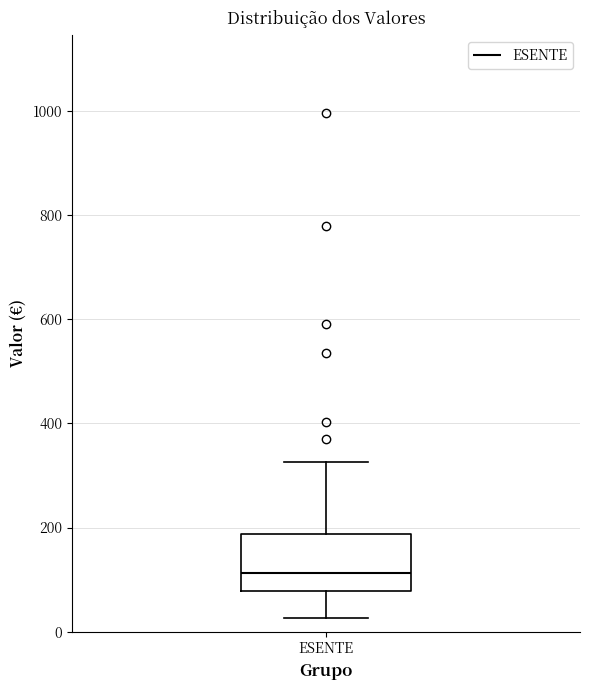

Transcribe this box plot: give where the median line is, the range the box spans, and where the two whiskers end, as read against the y-axis. The values are not printed on the chart, so give them approximately, as read against the axis.

median 120, box 80 to 180, whiskers 20 to 320